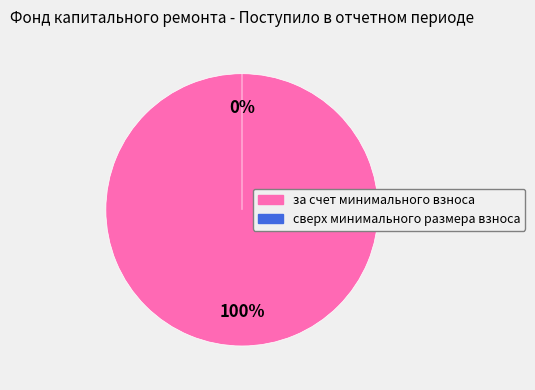

What percentage do за счет минимального взноса and сверх минимального размера взноса together represent?

100.0%